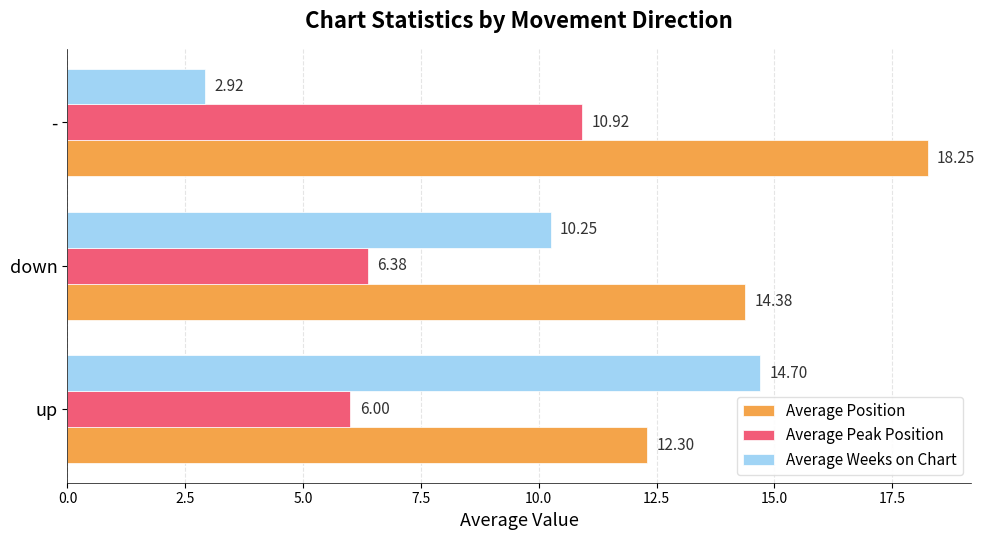

At how many categories does at least one series exceed 5?

3